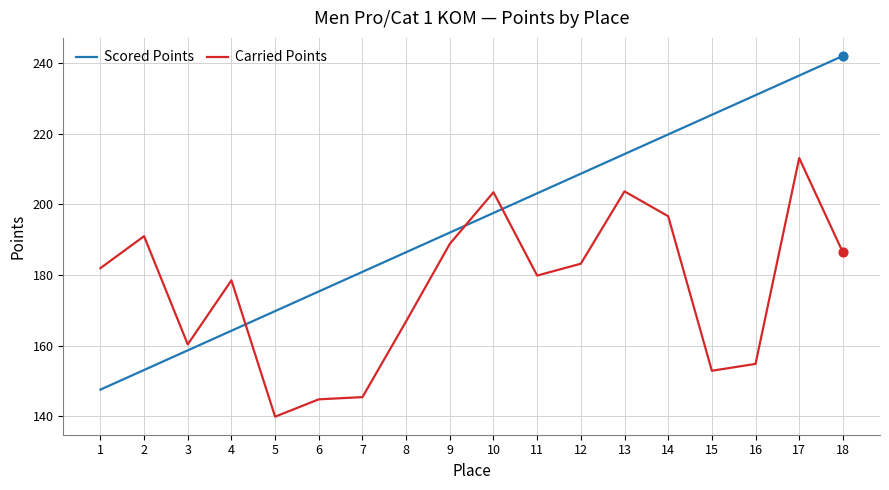

Which series has the largest total across all categories?

Scored Points